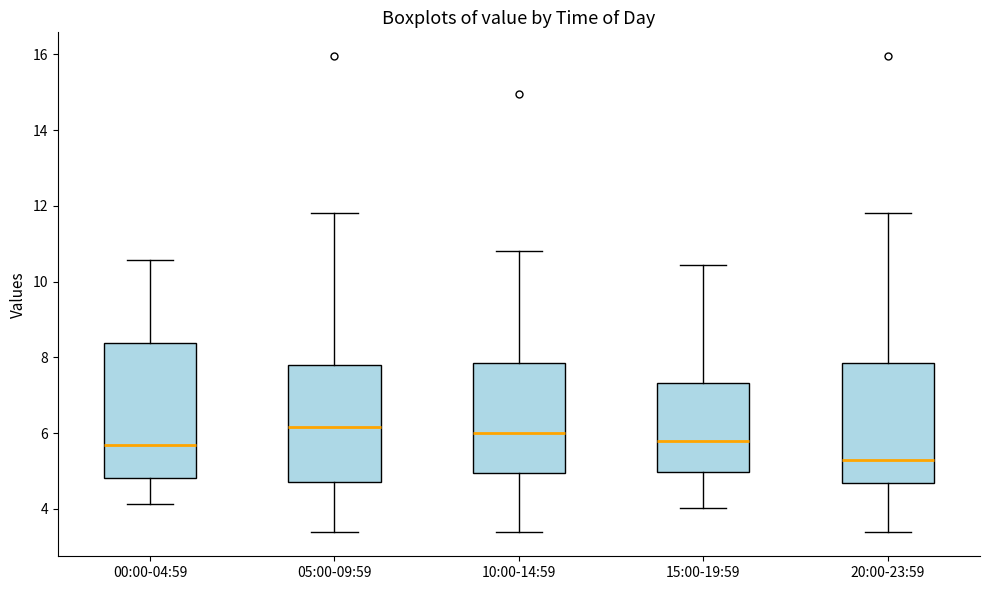

Comparing the boxes themselves (not the whiskers), which one is the tallest?

00:00-04:59